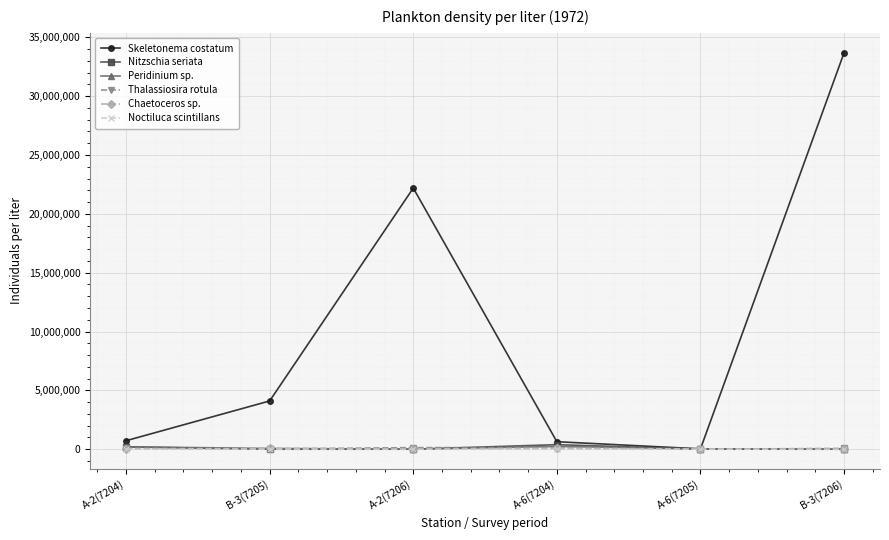

At which category does the chart reach its peak across all series?

B-3(7206)